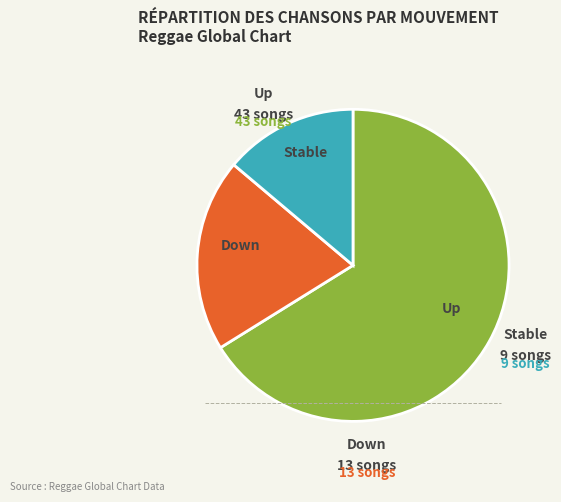

Does any single category account for the majority?

Yes